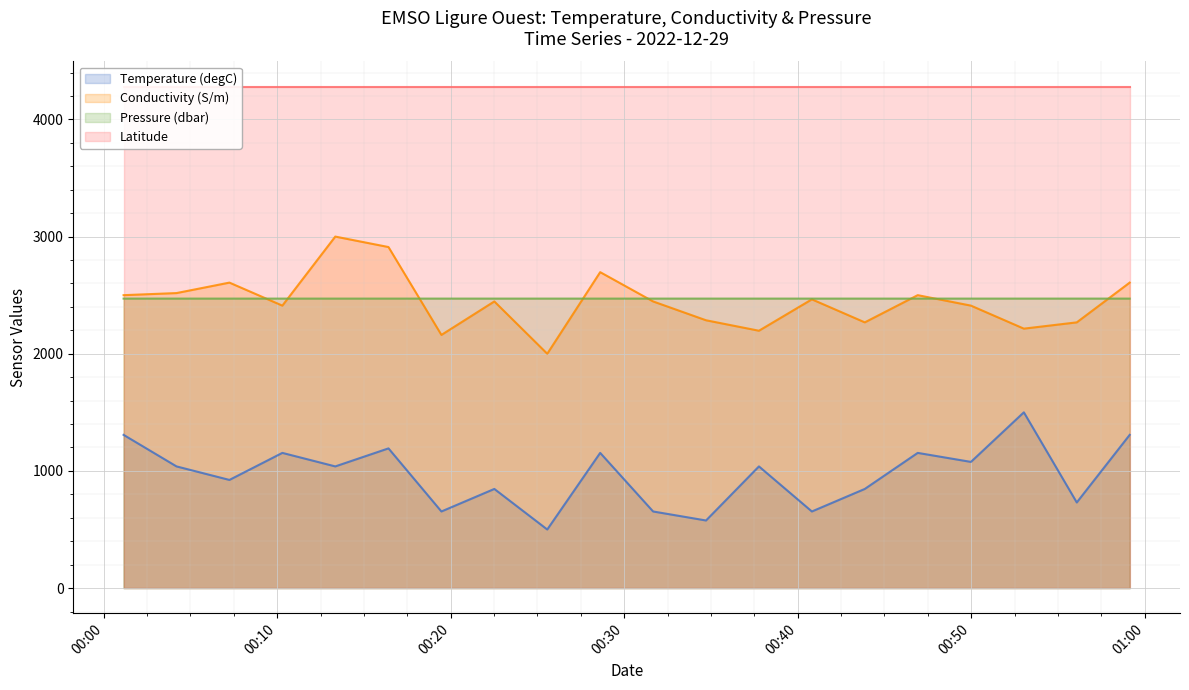

What is the difference between the maximum and minimum values in the Conductivity (S/m) series?

1000.0